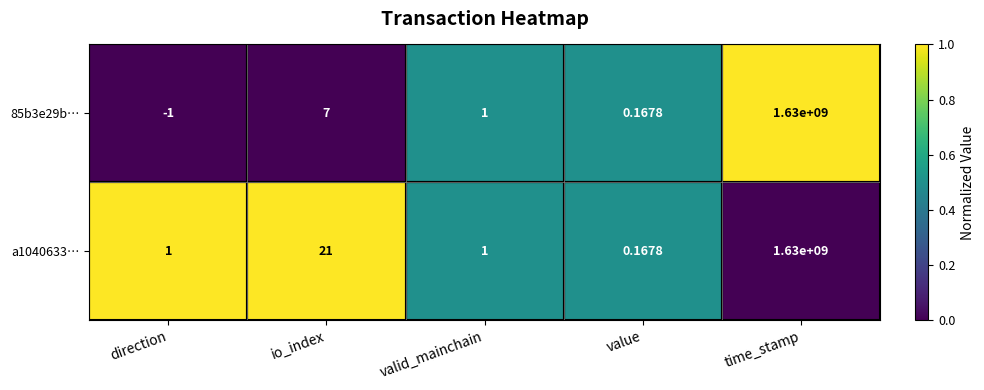

At which label does 85b3e29b… first exceed 1?

io_index